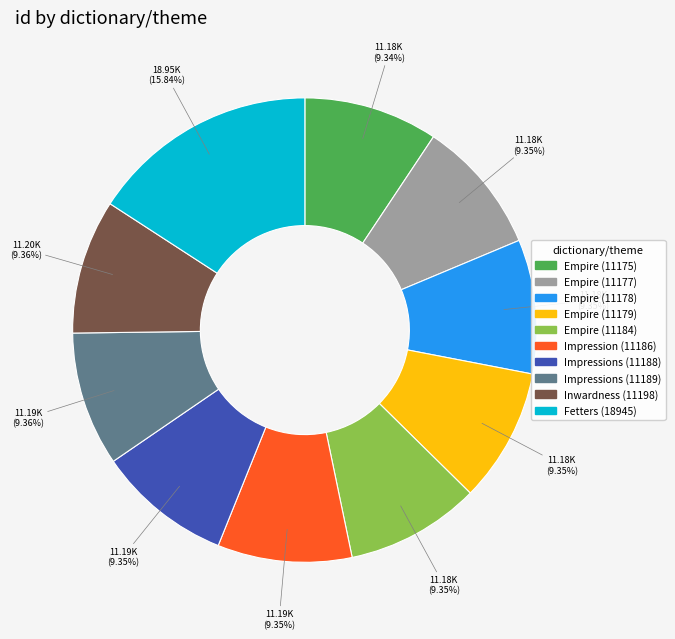

To the nearest percent, what percentage of the pie is Inwardness (11198)?

9%